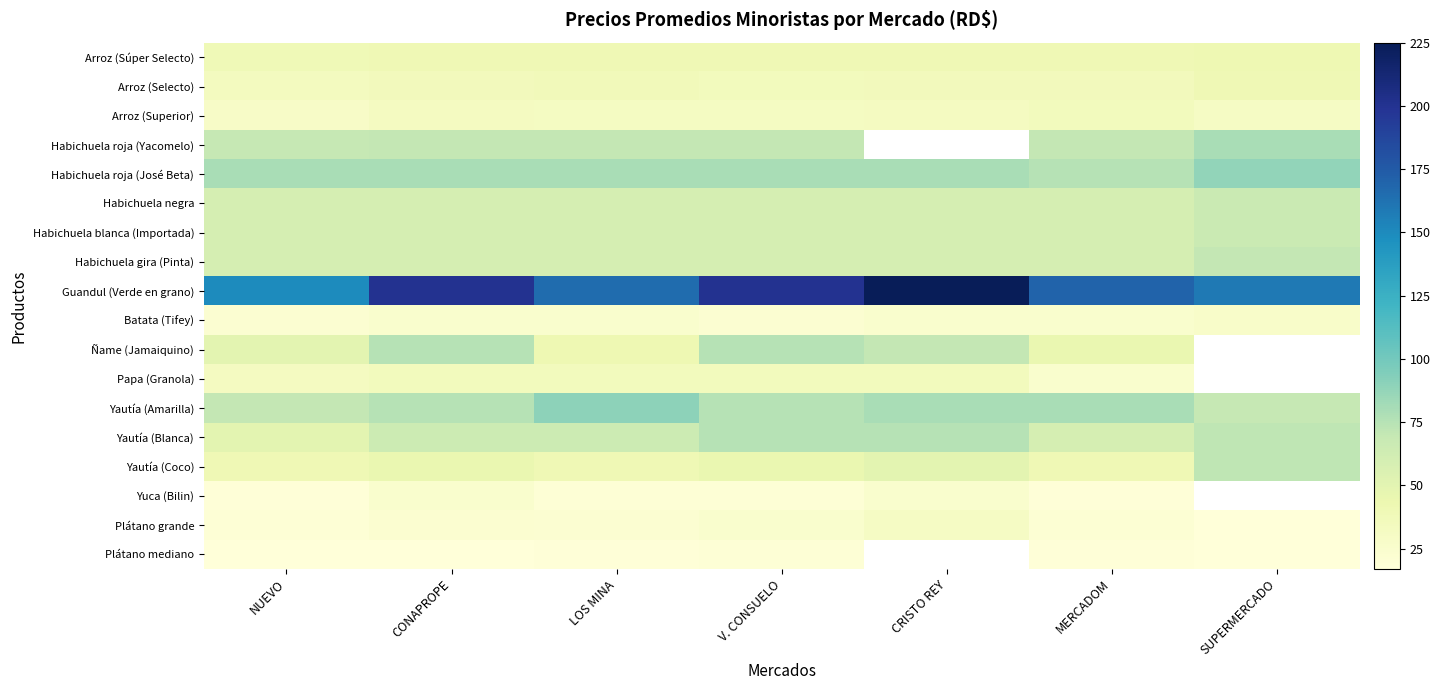

True or false: Arroz (Superior) has a value of 30.1 at SUPERMERCADO.

True